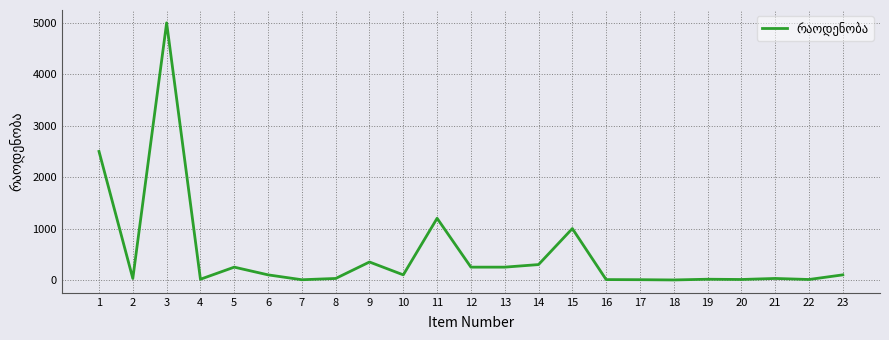

Count the number of data series in this chart.

1